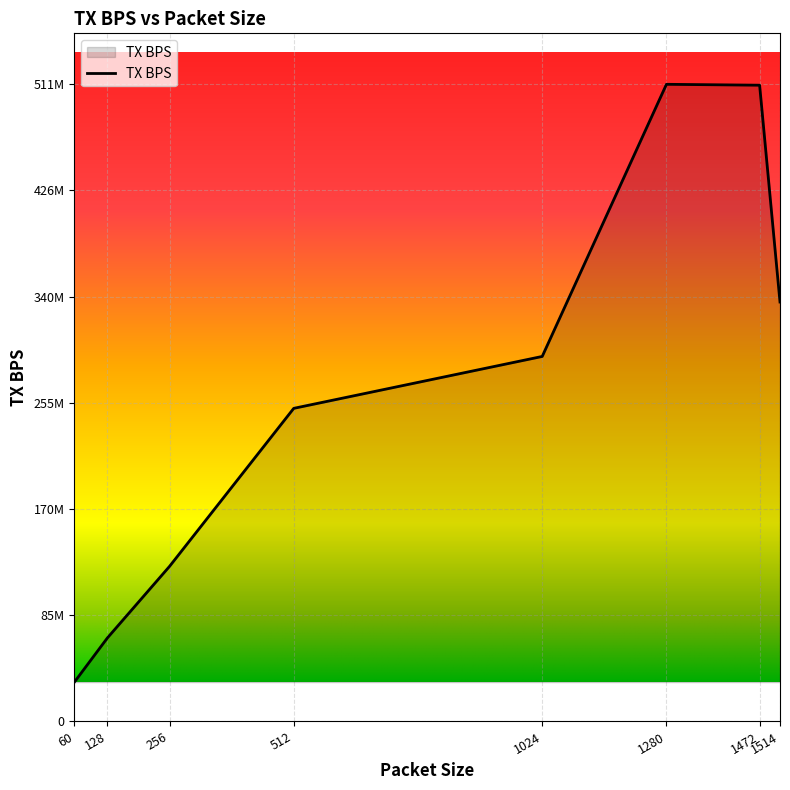

What is the minimum value shown in the chart?

31587464